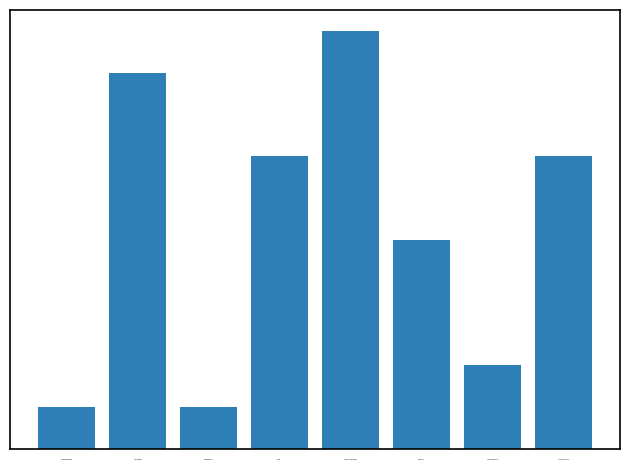

Rank the categories by value from highest to lowest.

Fixed Layout eBook, Board Book, eBook, Trade Paperback, Hardcover, Paper Over Board, Audio Download, Compact Disk